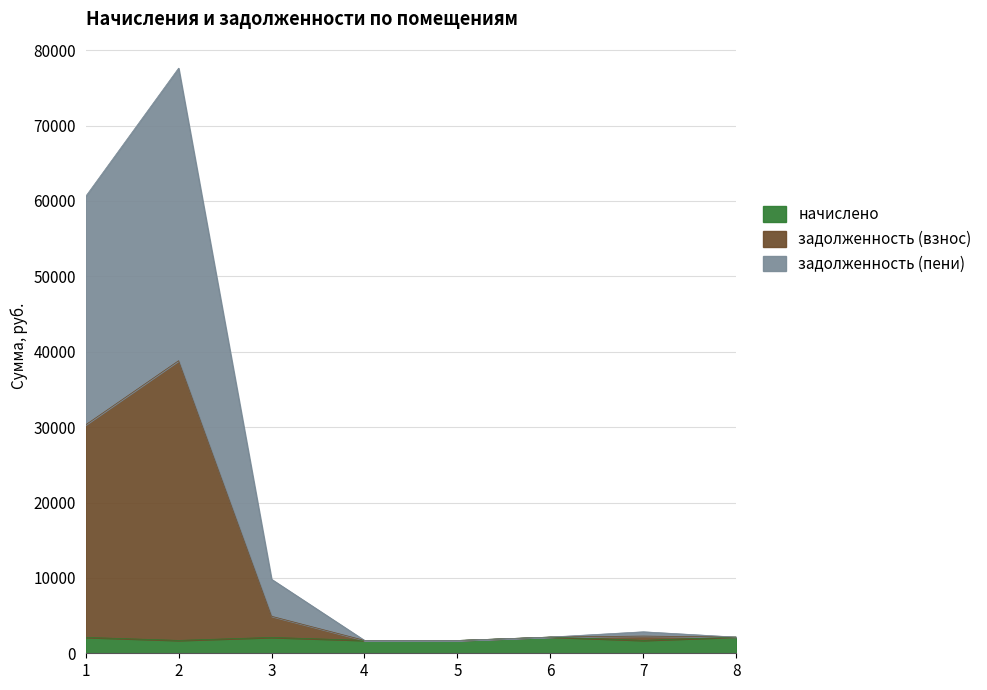

Which series has the largest total across all categories?

задолженность (пени)